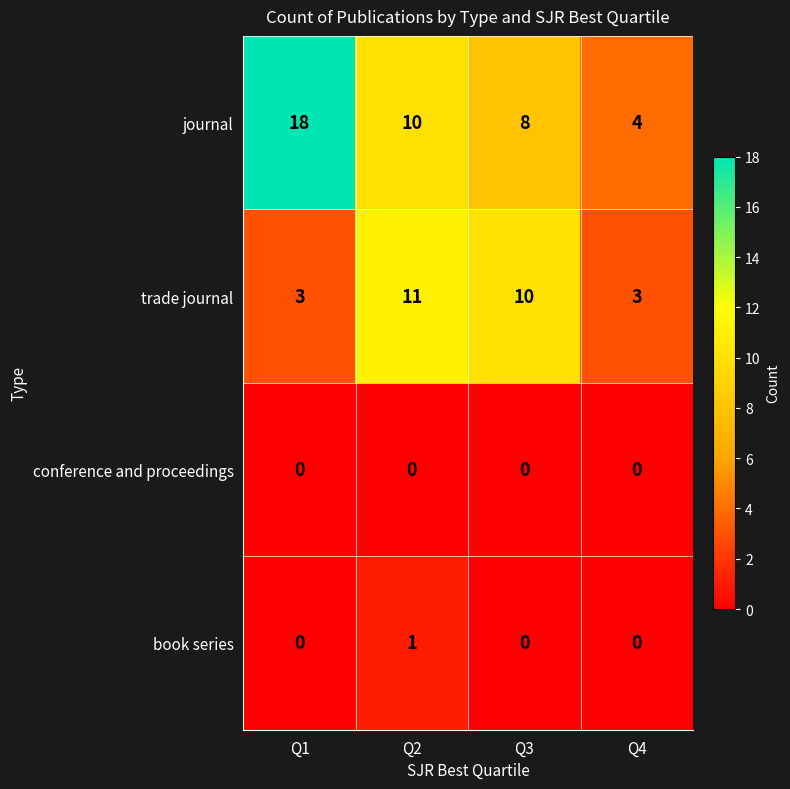

List the labels in order of journal value, smallest first.

Q4, Q3, Q2, Q1